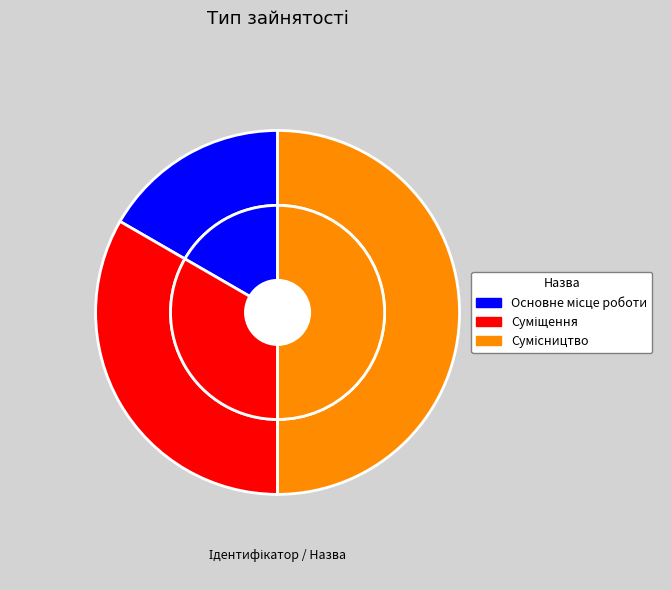

To the nearest percent, what is the combined percentage of Суміщення and Сумісництво?

83%